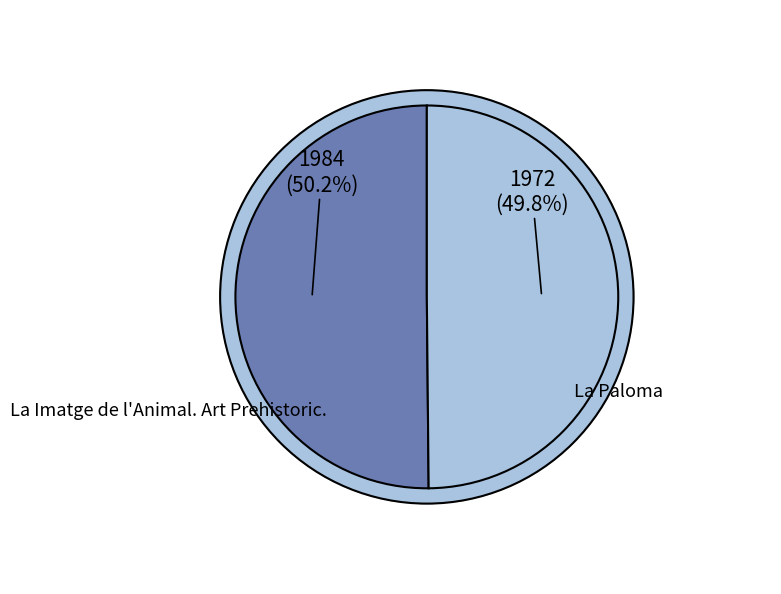

To the nearest percent, what percentage of the pie is La Paloma?

50%